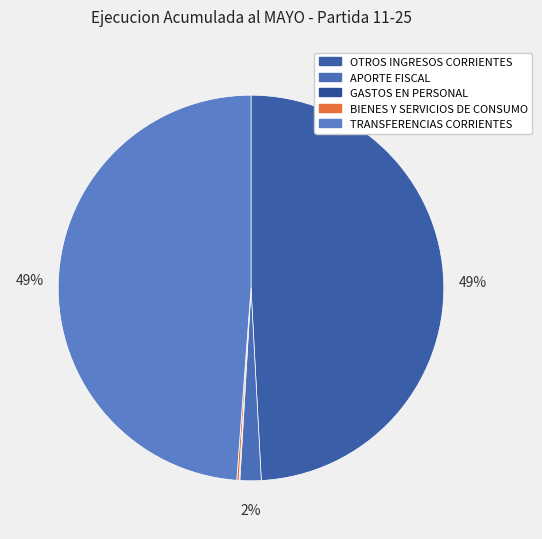

To the nearest percent, what is the average slice percentage?

20%